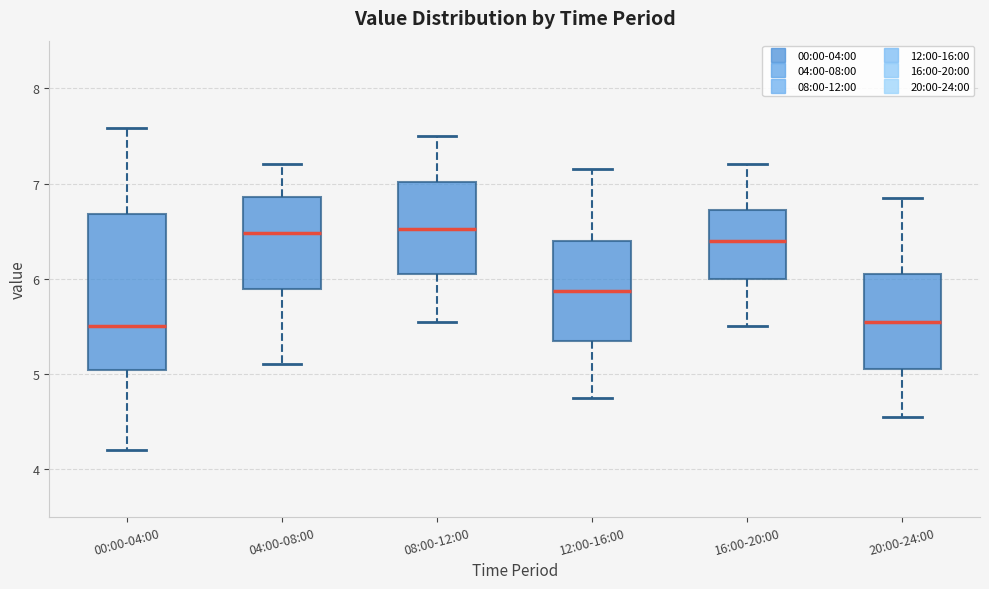

Which box is the tallest, from its lower edge to its upper edge?

00:00-04:00